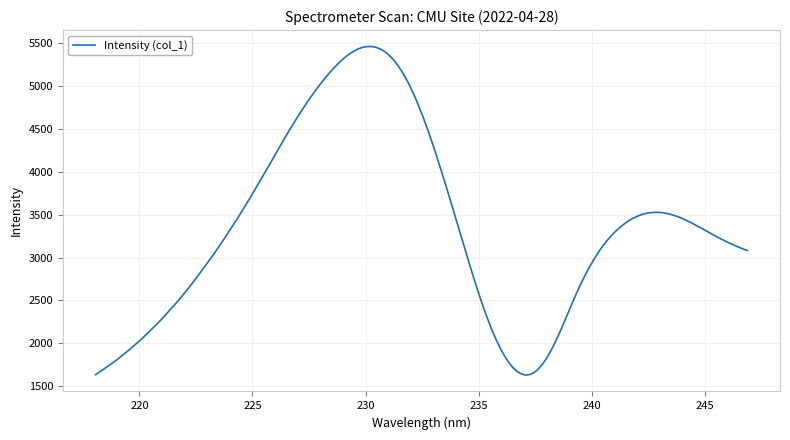

What is the difference between the maximum and minimum values?

3835.1